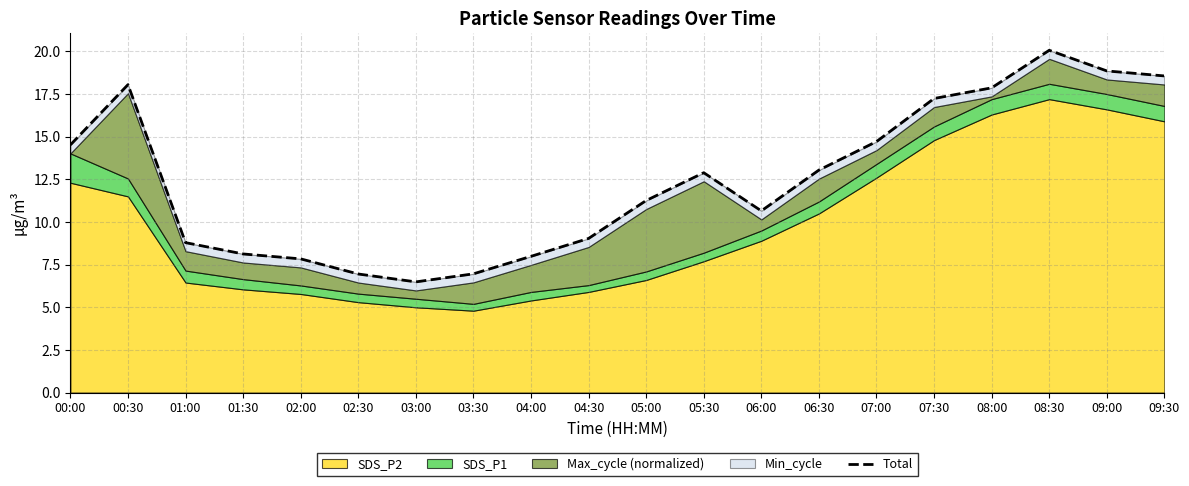

Between 03:00 and 04:00, which is larger?

04:00